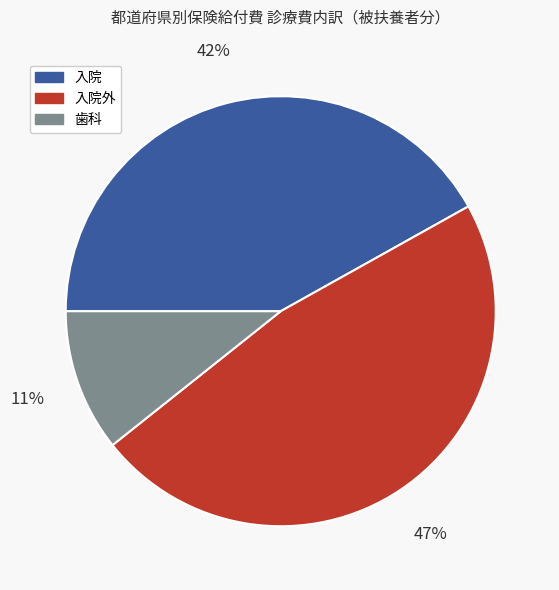

Is there a majority slice in this chart?

No